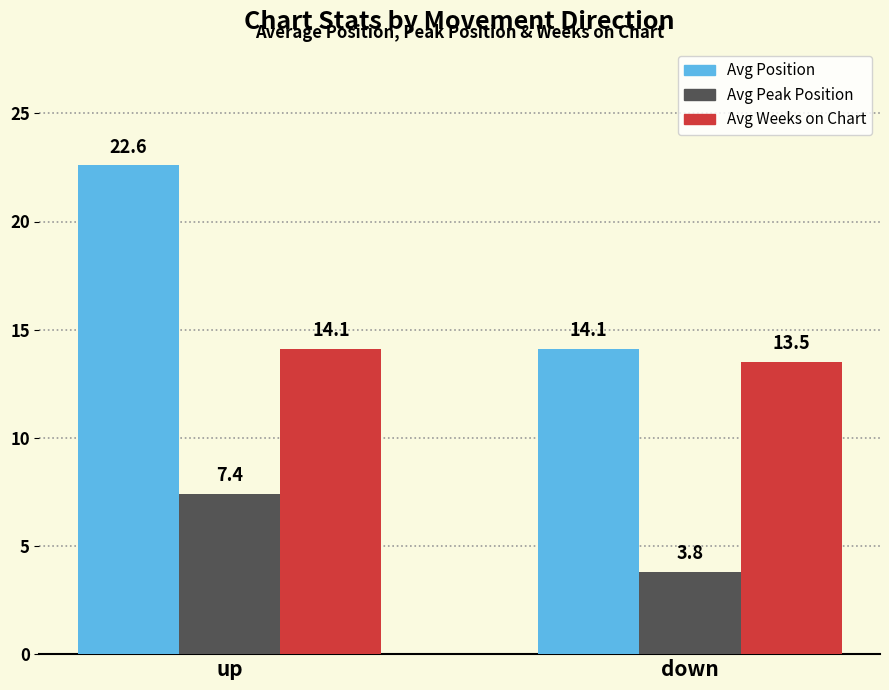

Reading left to right, transcribe all the data shown in this chart.

Avg Position: 22.6	14.1
Avg Peak Position: 7.4	3.8
Avg Weeks on Chart: 14.1	13.5